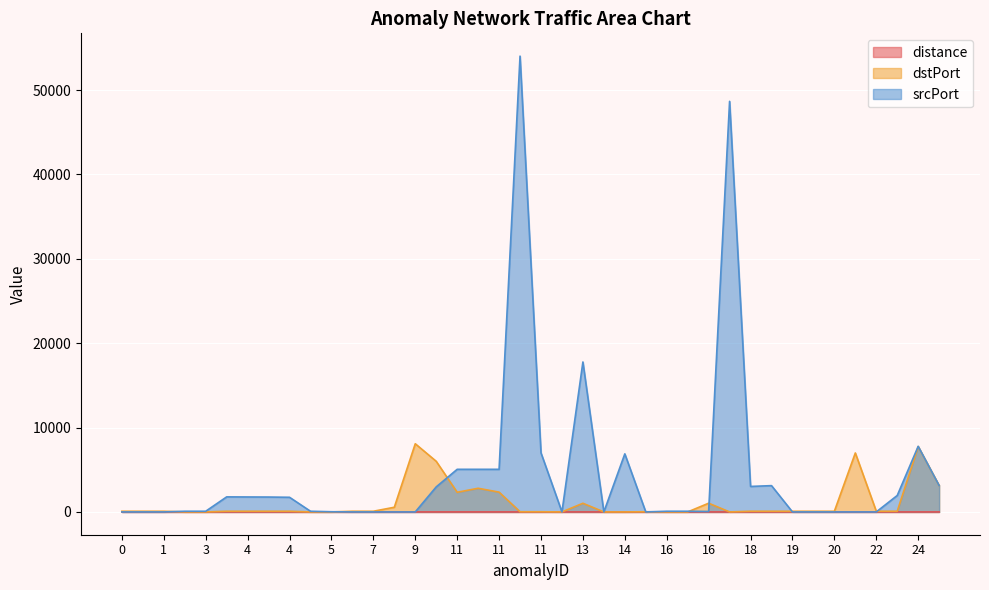

Is it true that dstPort equals 80.0 at 7?

True